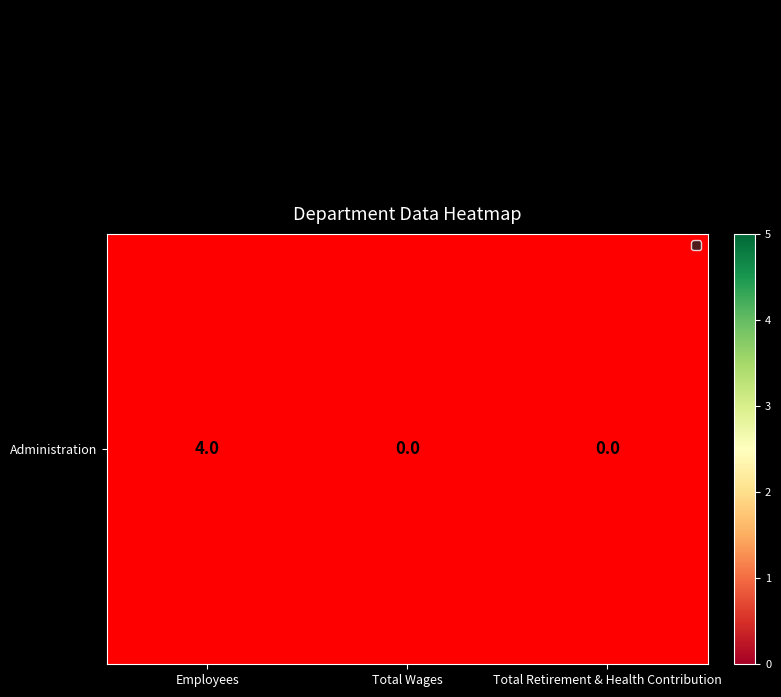

At how many categories does at least one series exceed 2?

1